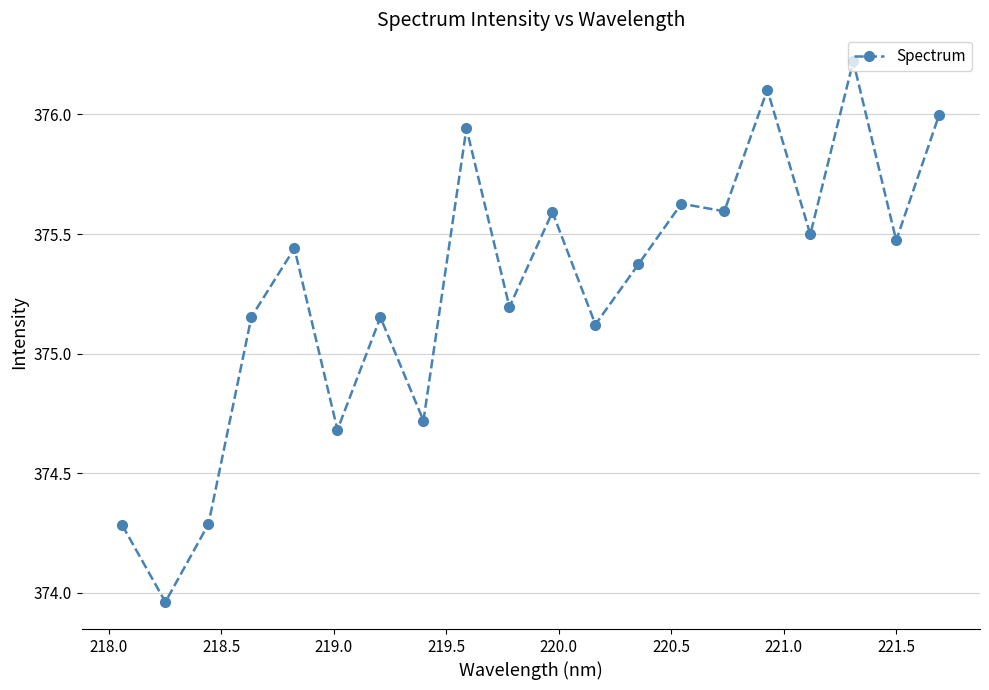

What is the value of the 3rd point from the left?

374.3